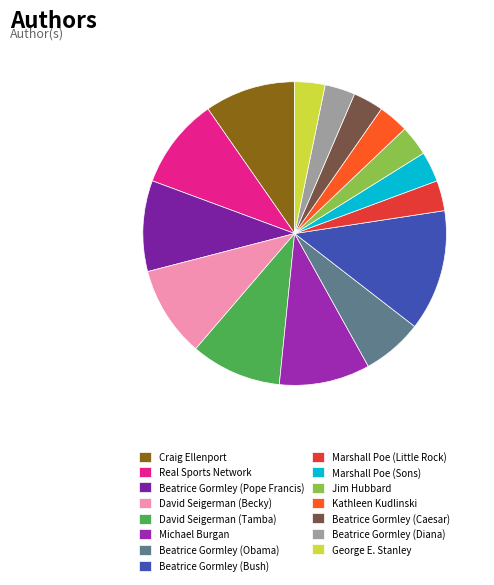

Does any single category account for the majority?

No